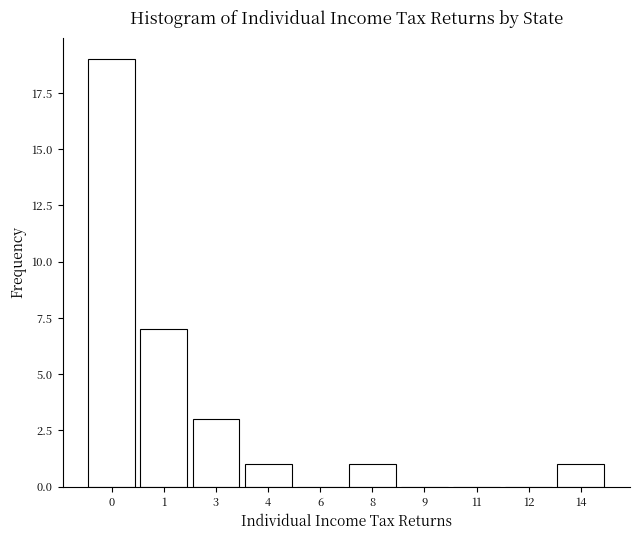

Reading right to left, list all the values displayed in this chart.

14=1	12=0	11=0	9=0	8=1	6=0	4=1	3=3	1=7	0=19